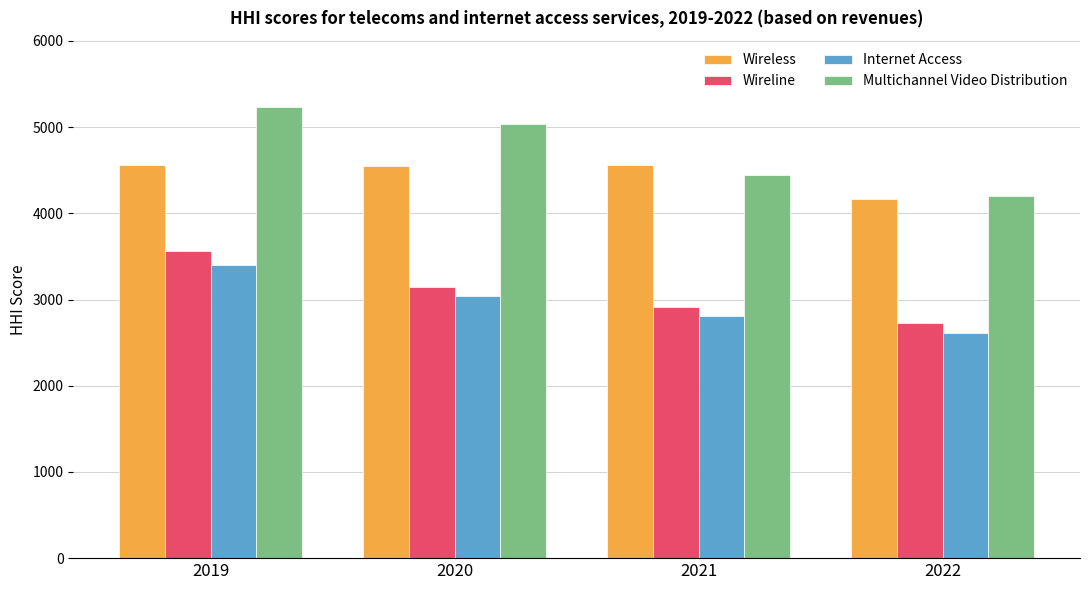

What is the sum of the Wireline values at 2022 and 2020?

5863